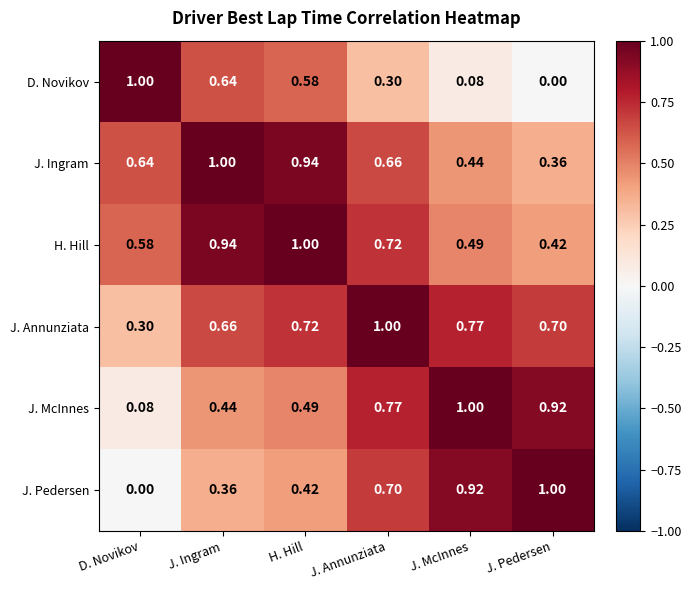

At D. Novikov, list the series in order from largest to smallest.

D. Novikov, J. Ingram, H. Hill, J. Annunziata, J. McInnes, J. Pedersen